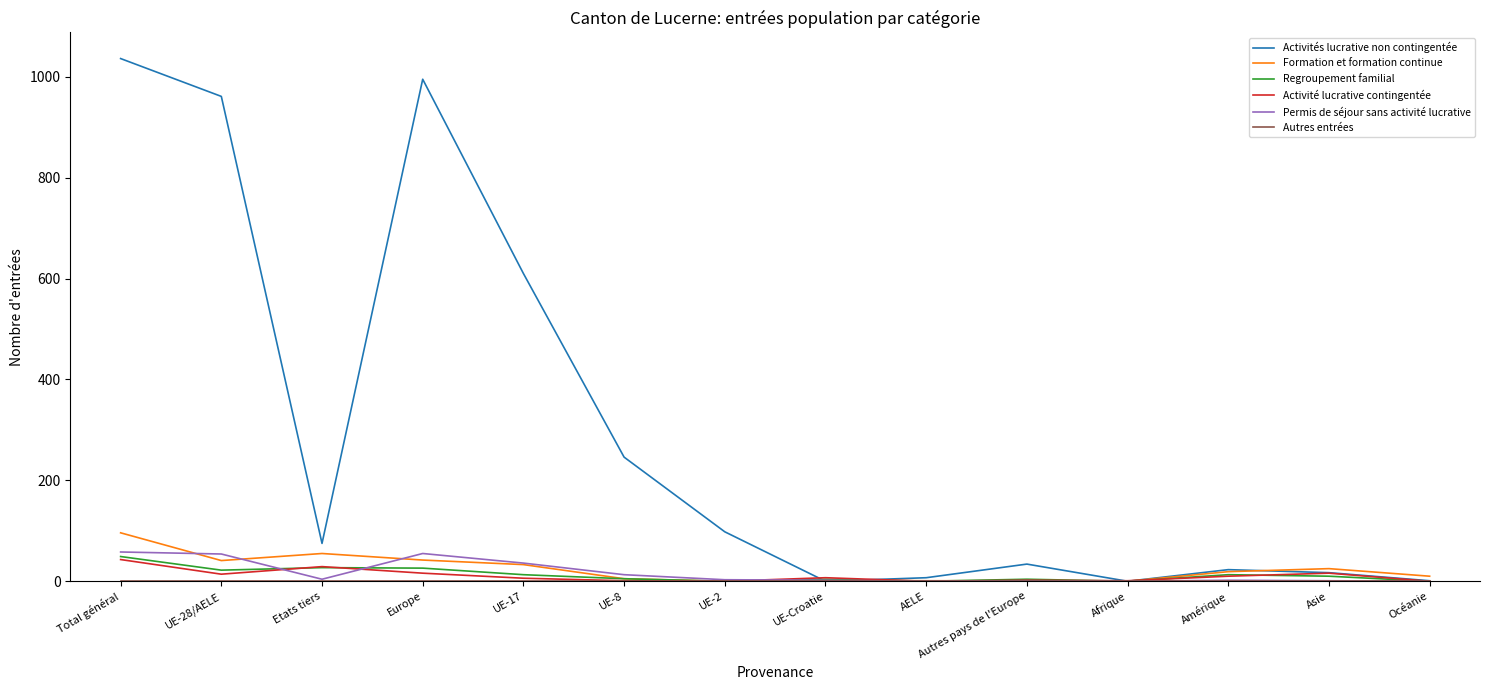

Is it true that Regroupement familial equals 10 at Asie?

True